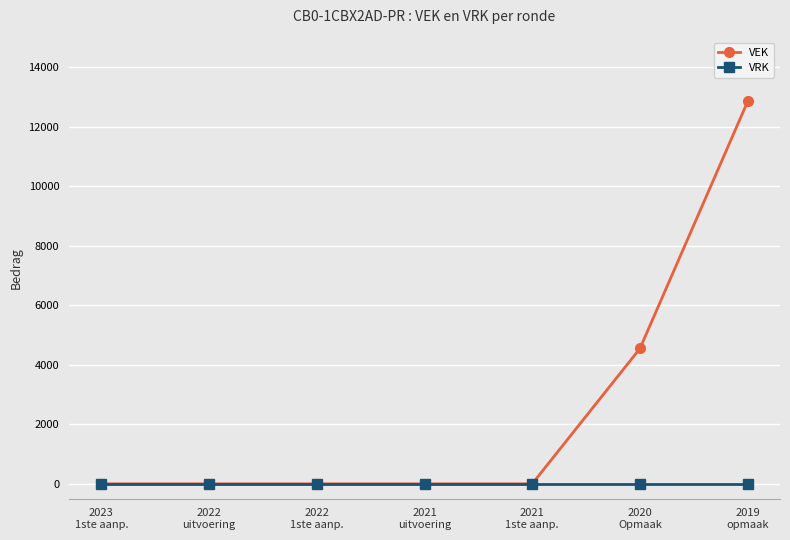

Which series has the largest range (max minus min)?

VEK